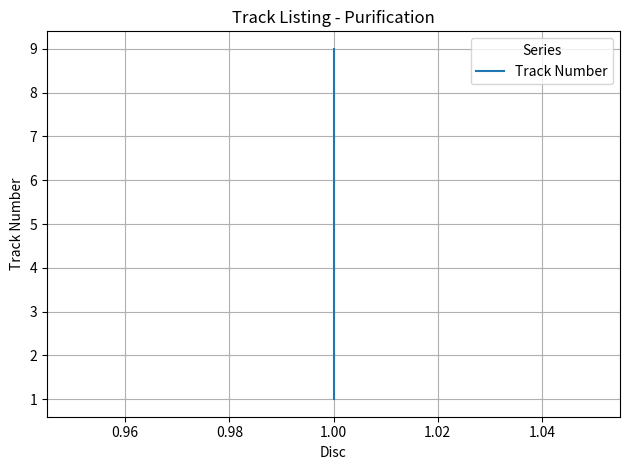

What is the greatest value displayed?

9